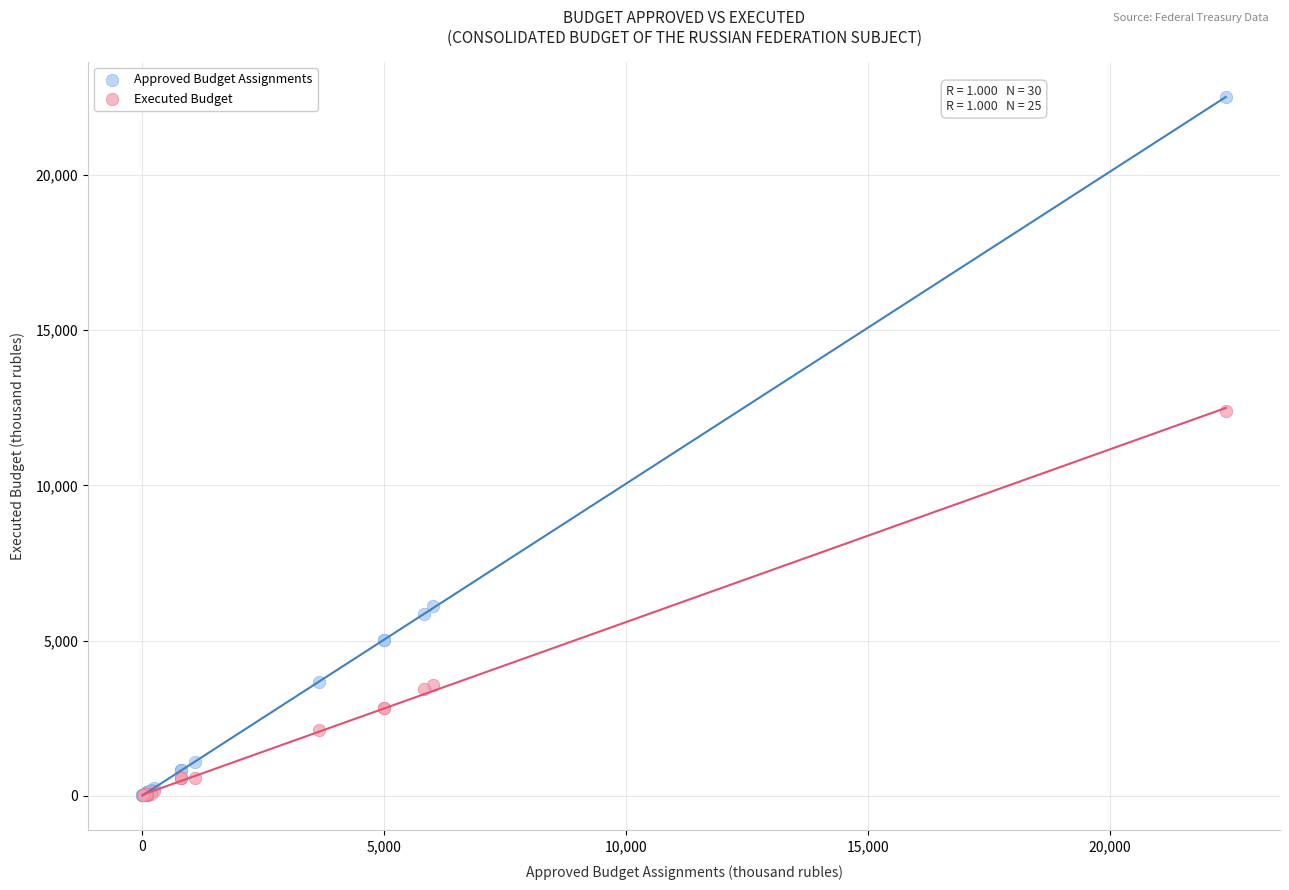

Which series has the largest Y range (max minus min)?

Approved Budget Assignments